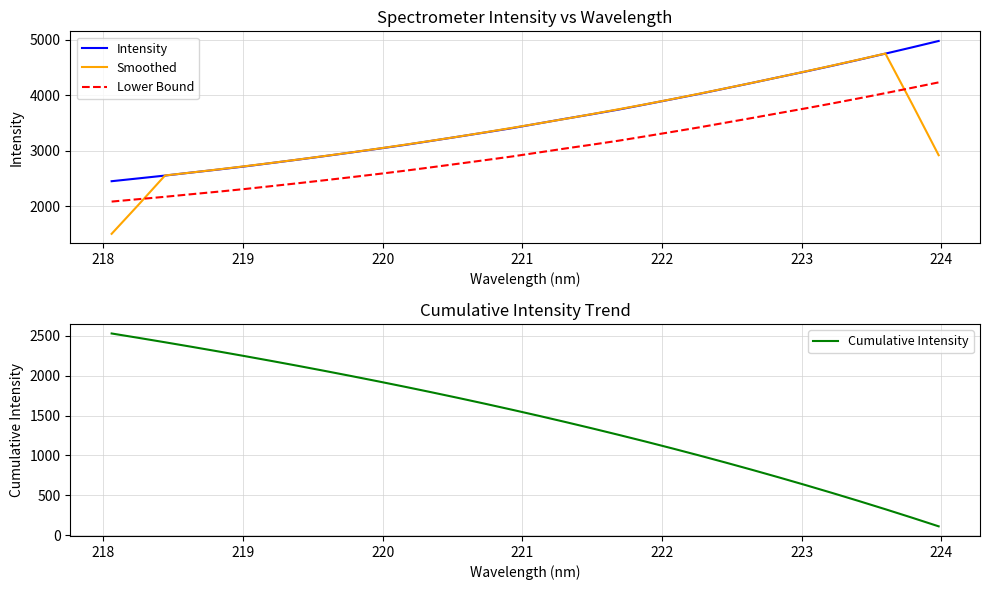

What is the sum of all Intensity values?

113459.7